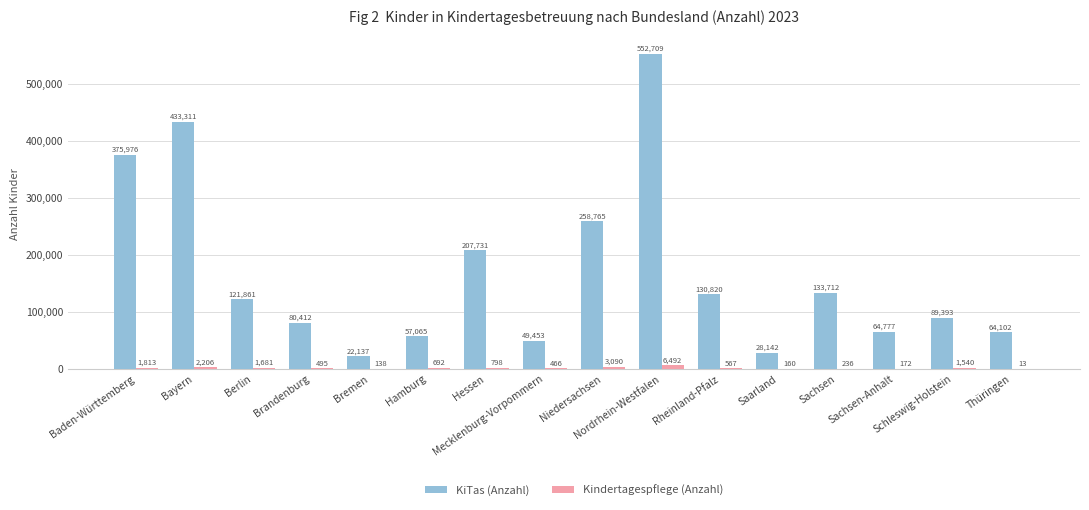

What is the sum of all Kindertagespflege (Anzahl) values?

20559